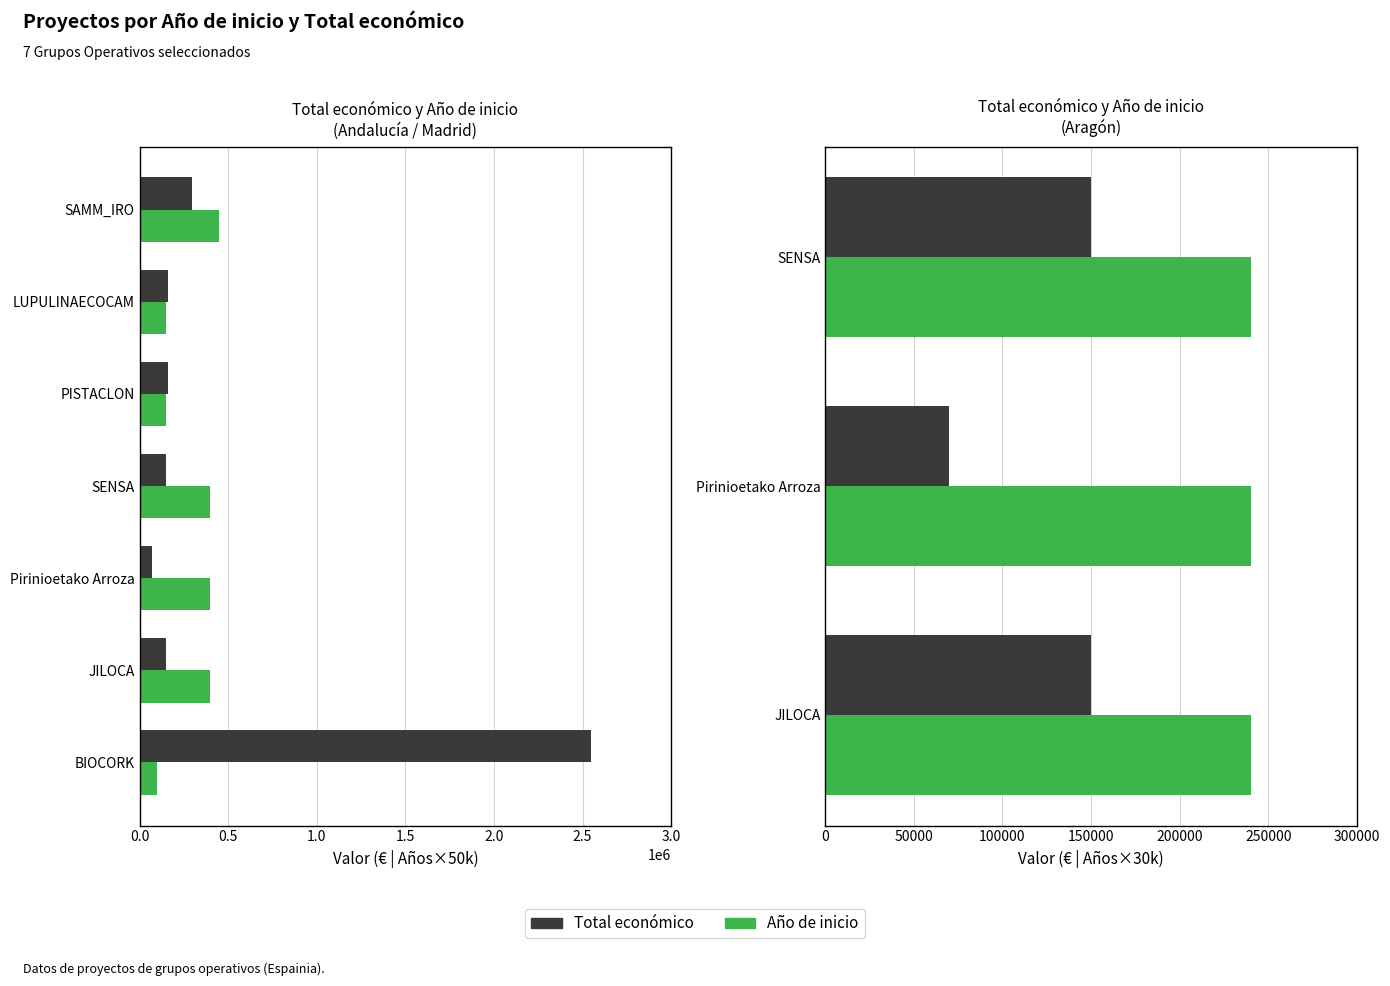

What are all the series names shown in the legend?

Total económico, Año de inicio